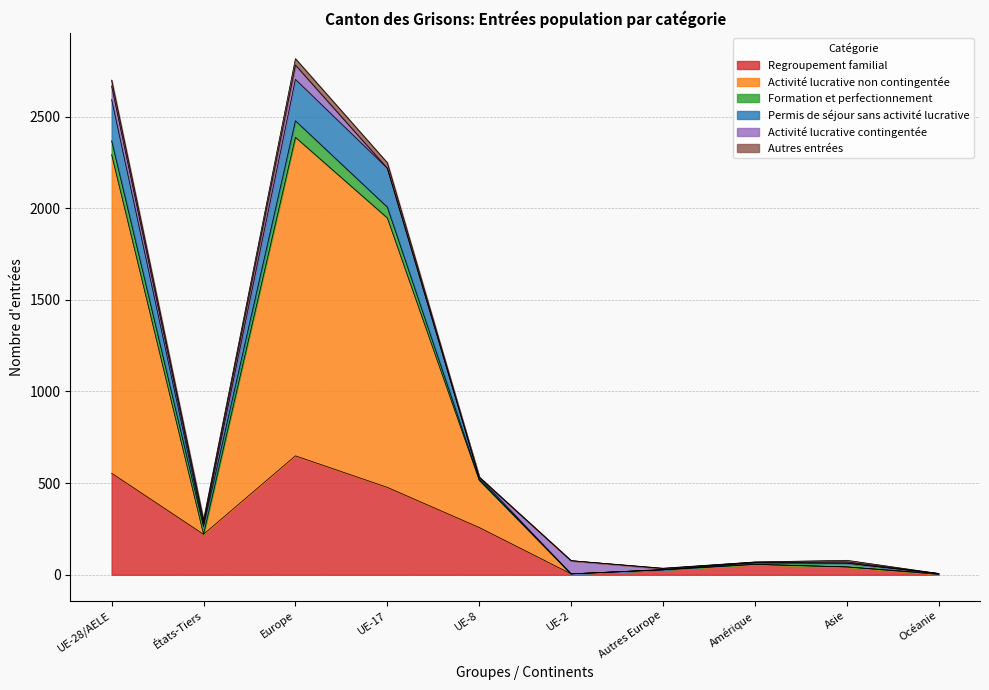

What is the minimum value for Regroupement familial?

2